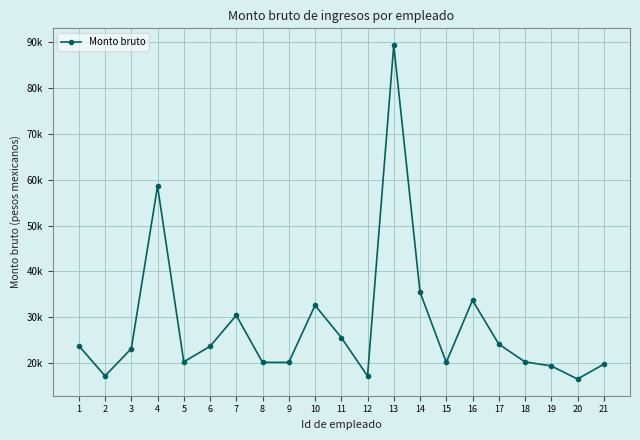

True or false: the data shows 34041.2 at 17.

False